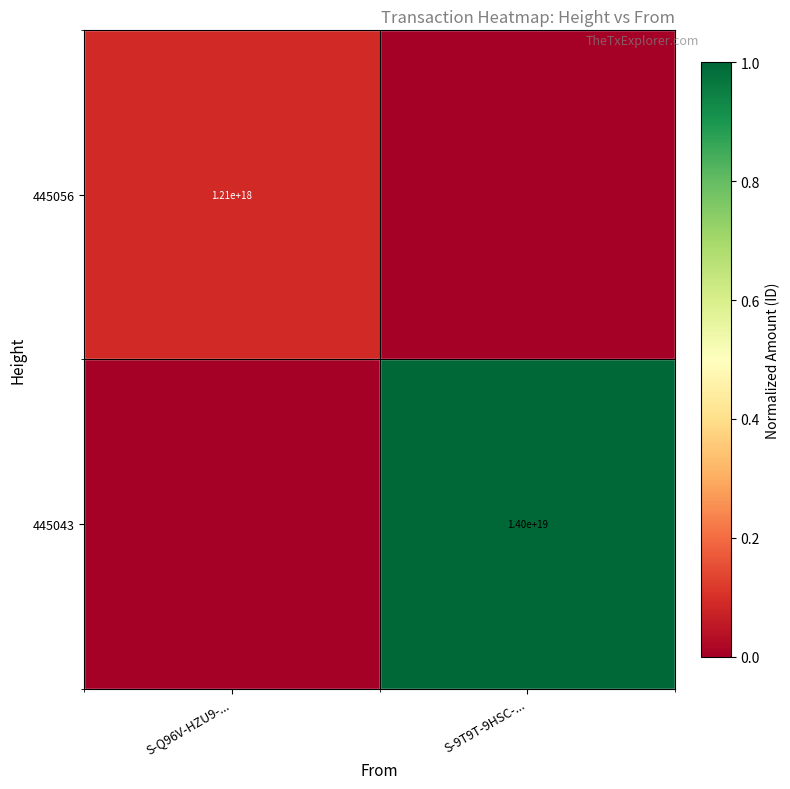

The 445056 series shows 1210000000000000000 at S-Q96V-HZU9-.... True or false?

True